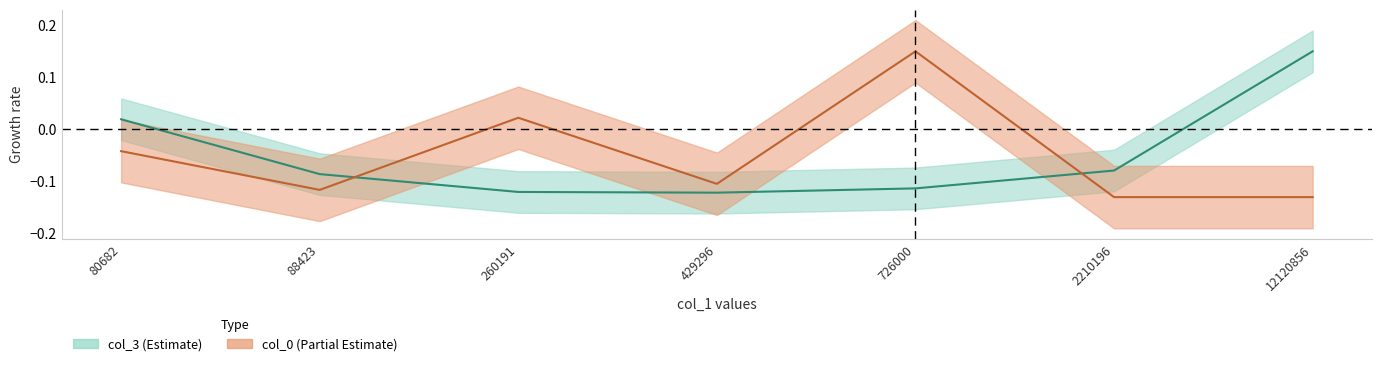

How many intersections are there between col_0 and col_3?

2